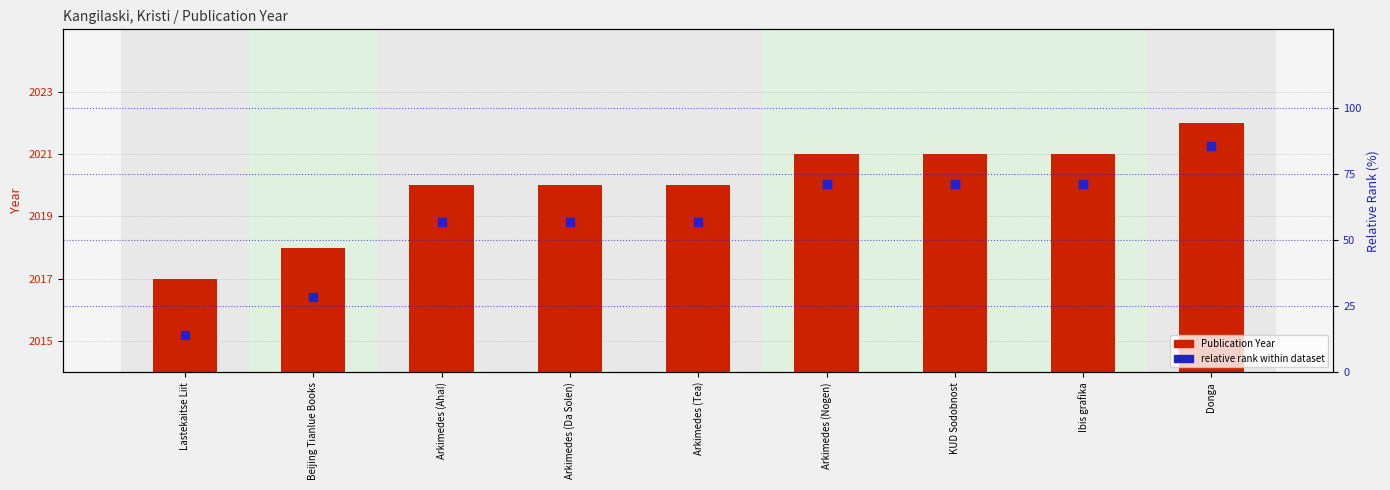

What is the total value across all series at Lastekaitse Liit?

2031.3